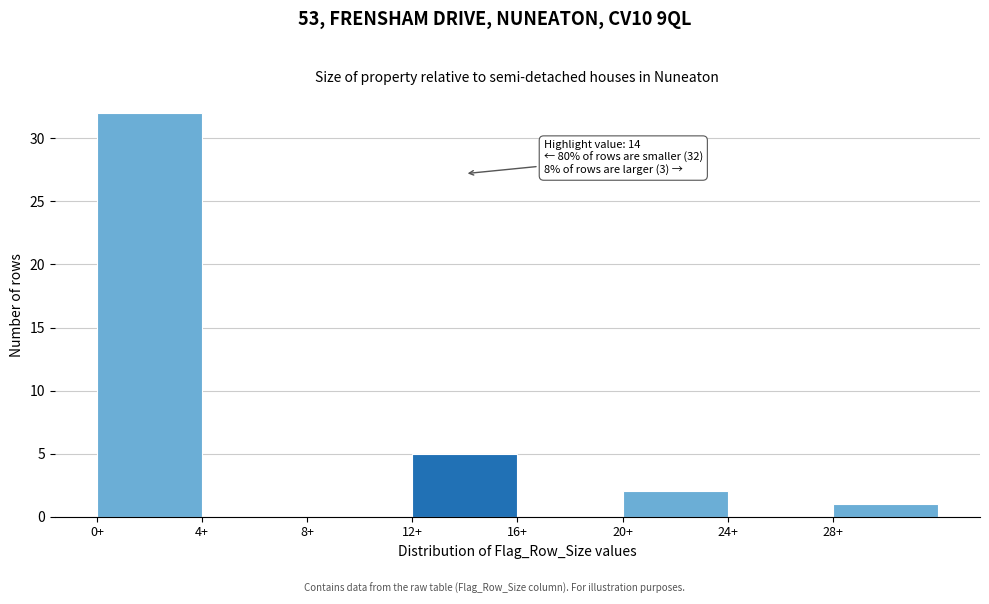

Over which range of the x-axis is the bar tallest?

0 to 4